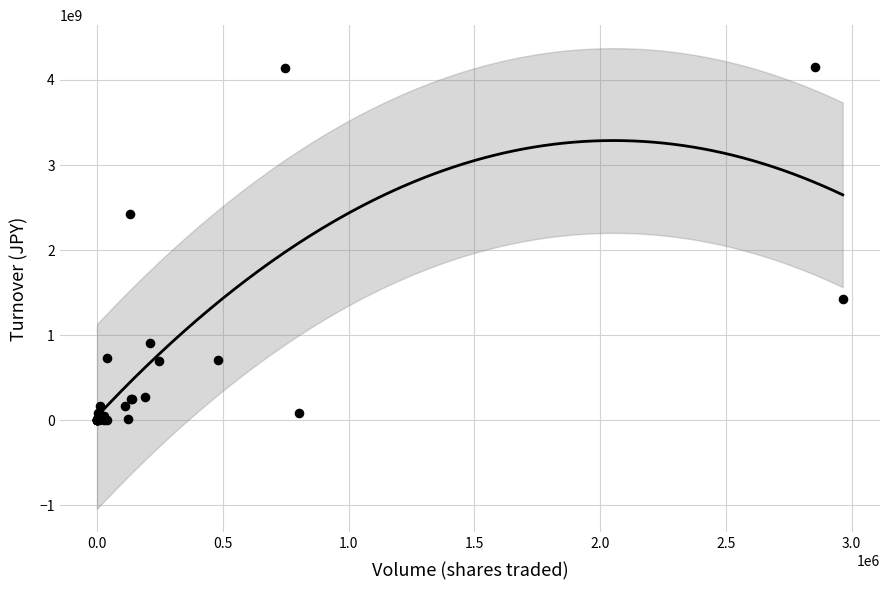

What Y value in the scatter plot is closest to 2073540680?

2426291900